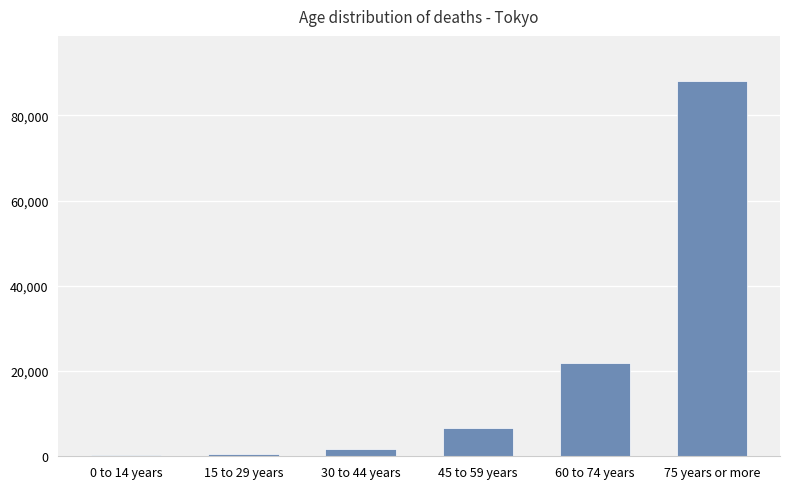

The chart shows a value of 1706 at 30 to 44 years. True or false?

True